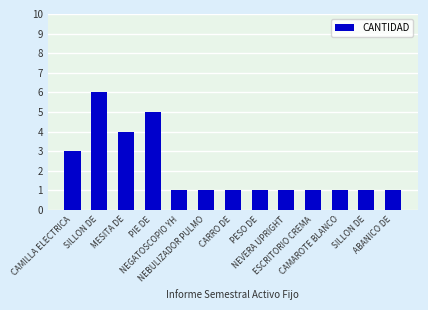

How many bars are there in total?

13